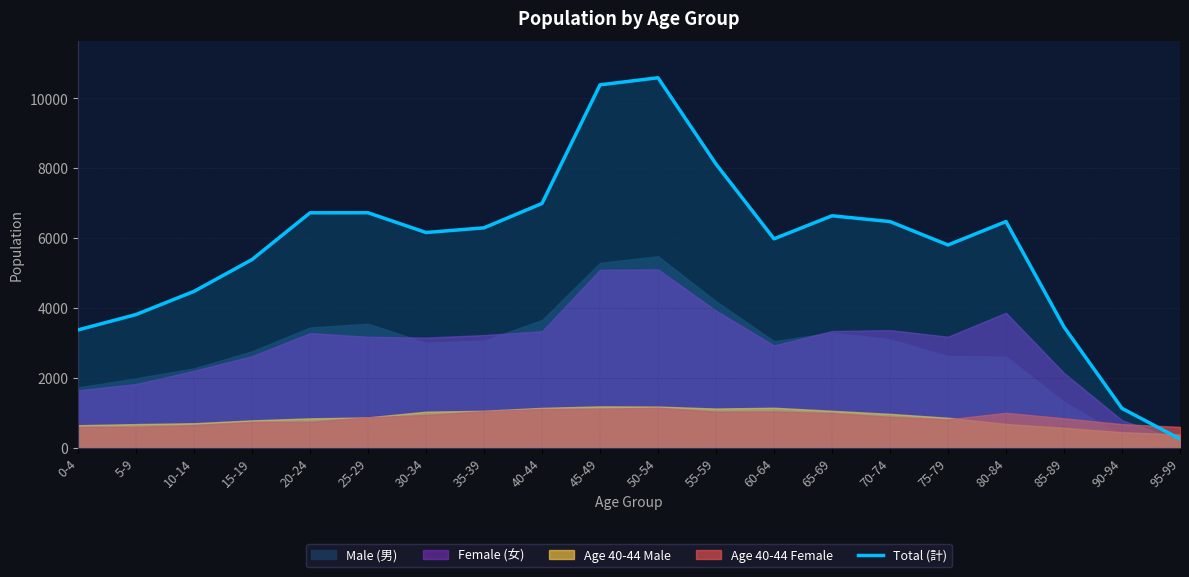

What is the minimum value shown in the chart?

254